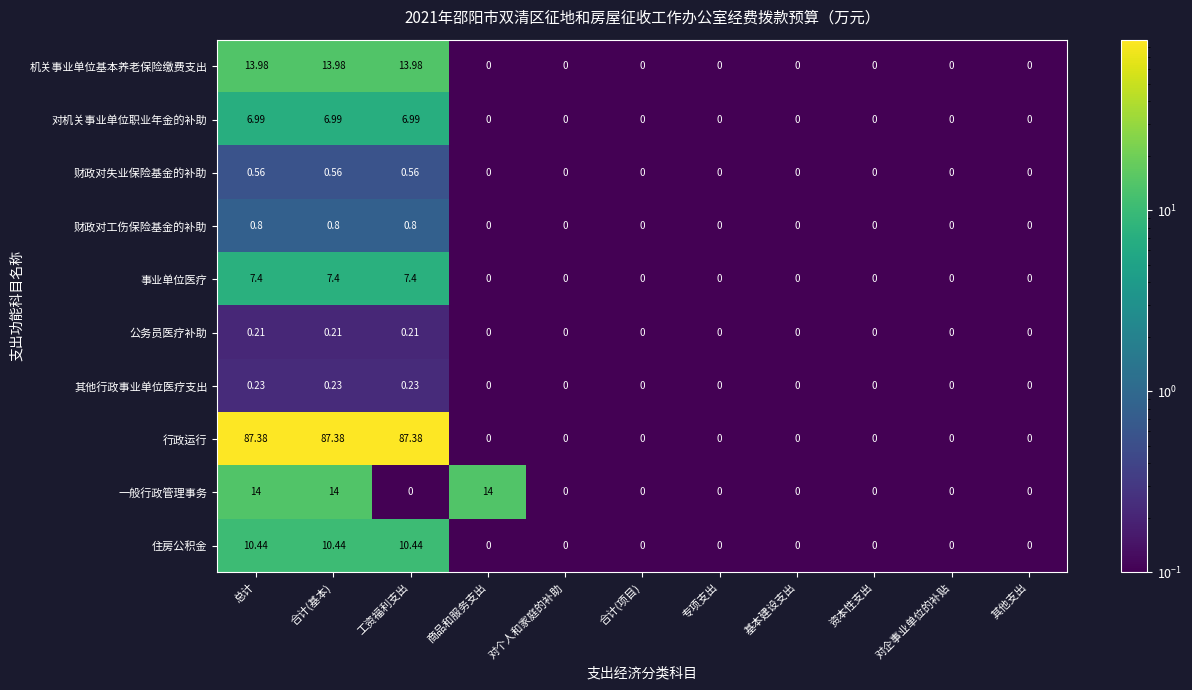

Which series has the largest range (max minus min)?

行政运行